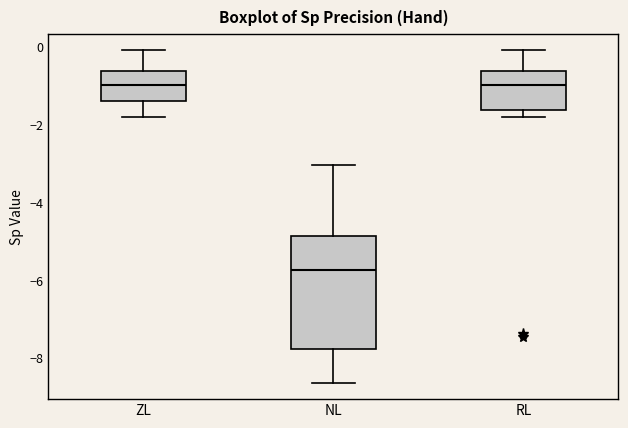

Comparing the boxes themselves (not the whiskers), which one is the tallest?

NL